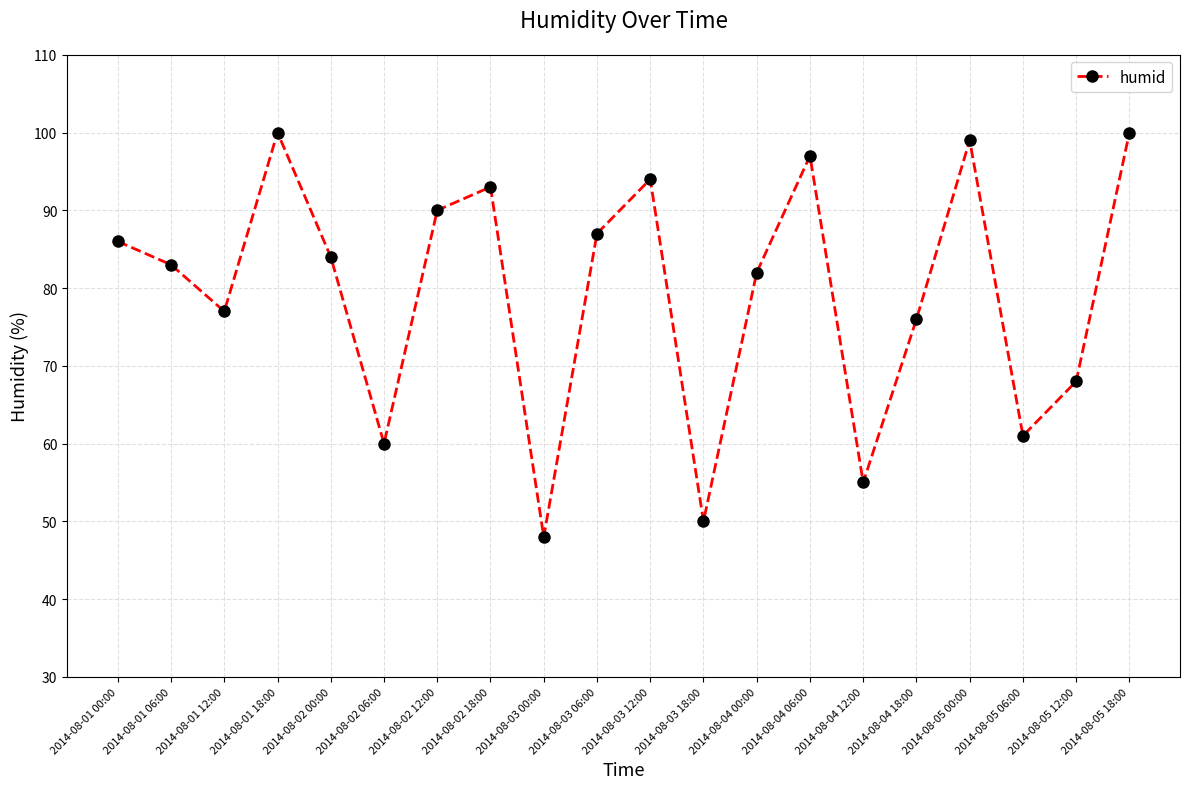

Is this an area chart (filled region under the line)?

No